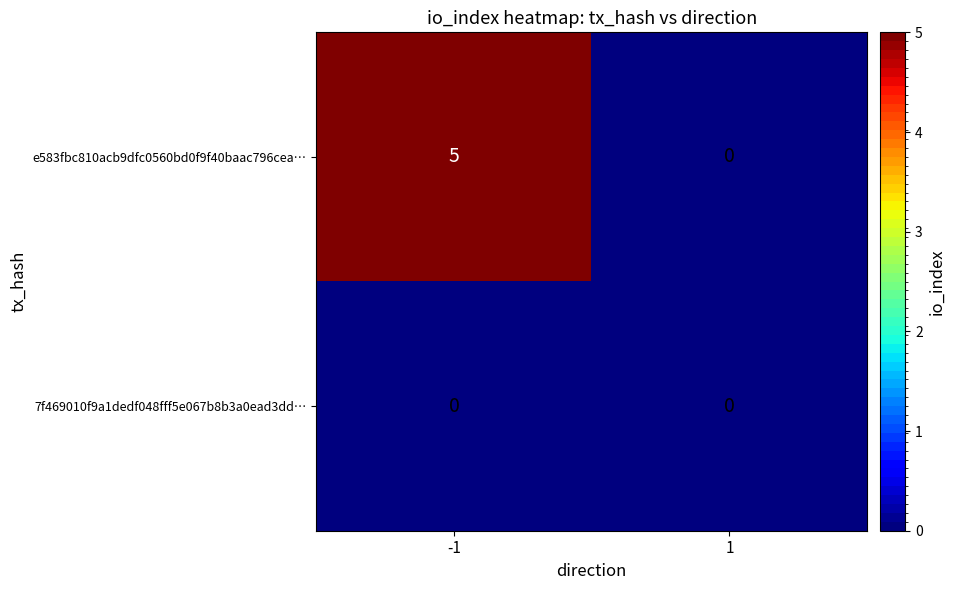

Reading right to left, transcribe all the data shown in this chart.

e583fbc810acb9dfc0560bd0f9f40baac796cea…: 0	5
7f469010f9a1dedf048fff5e067b8b3a0ead3dd…: 0	0